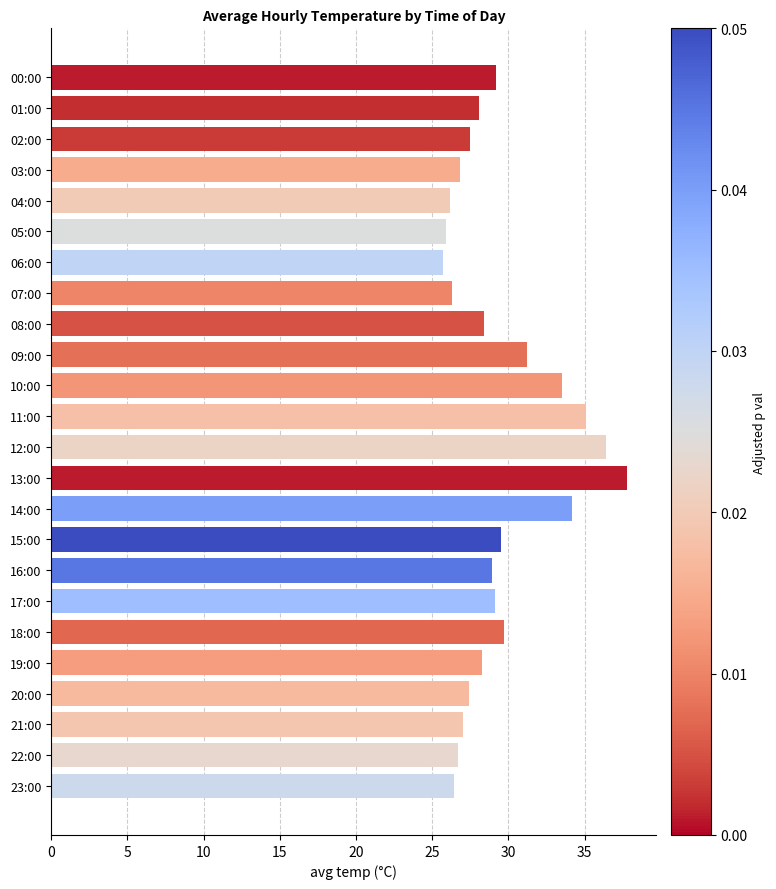

What is the minimum value shown in the chart?

25.7